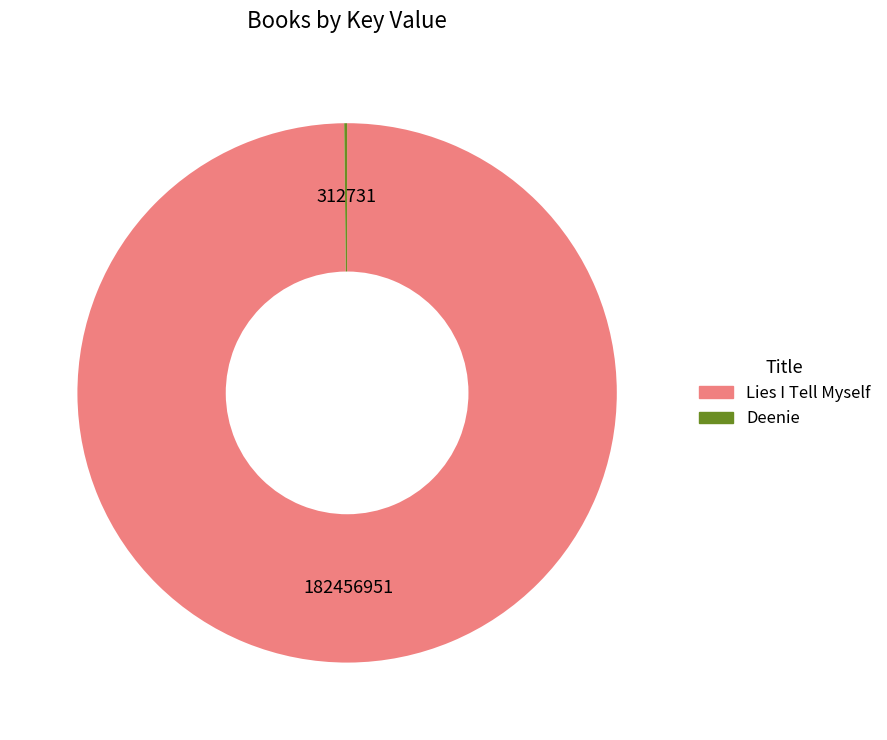

Is it true that Lies I Tell Myself is 100% of the pie?

True